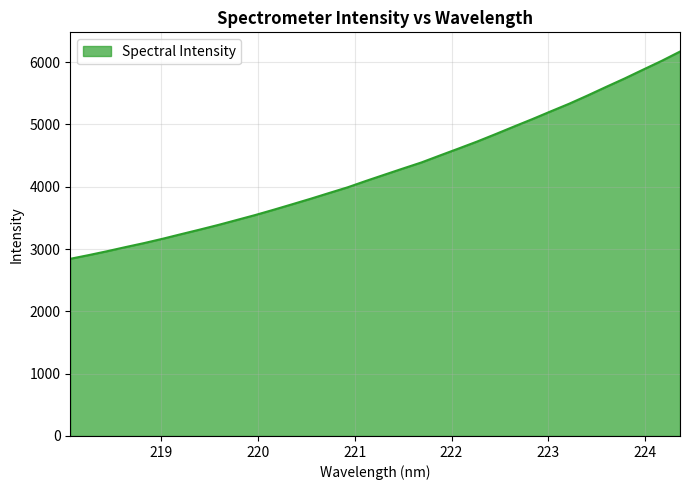

How many lines are shown in the chart?

1